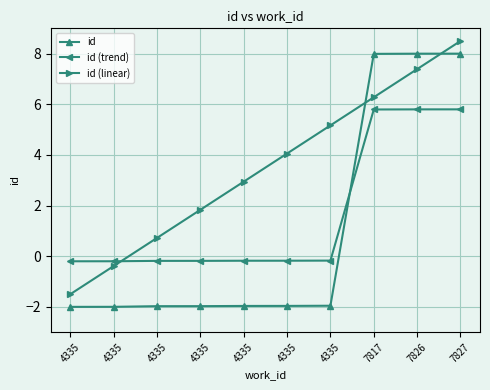

How many lines are shown in the chart?

3